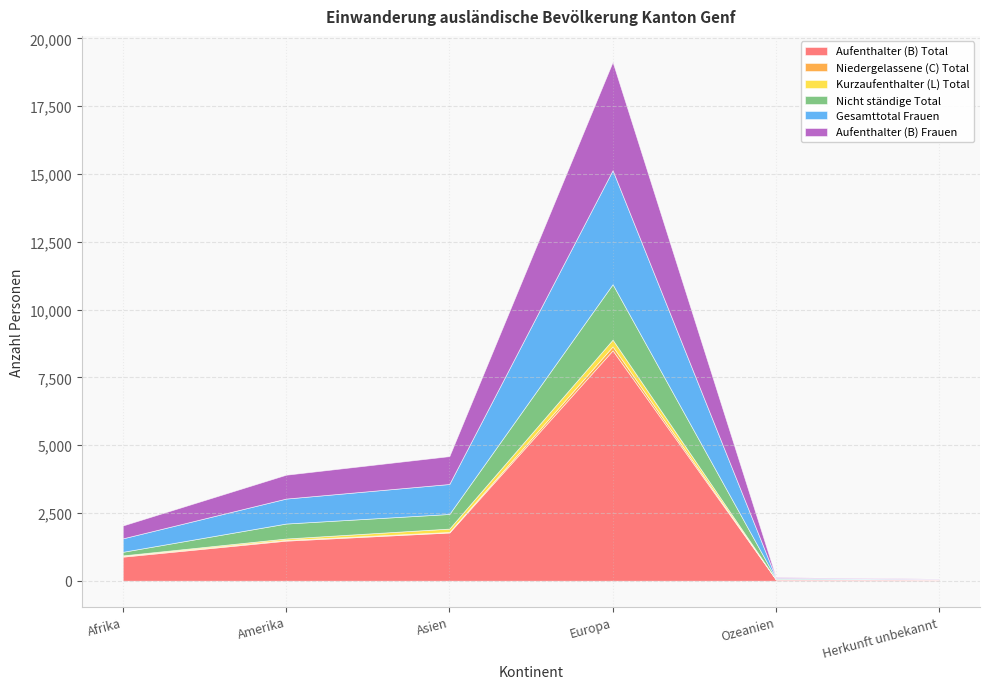

True or false: Aufenthalter (B) Frauen has a value of 312 at Afrika.

False